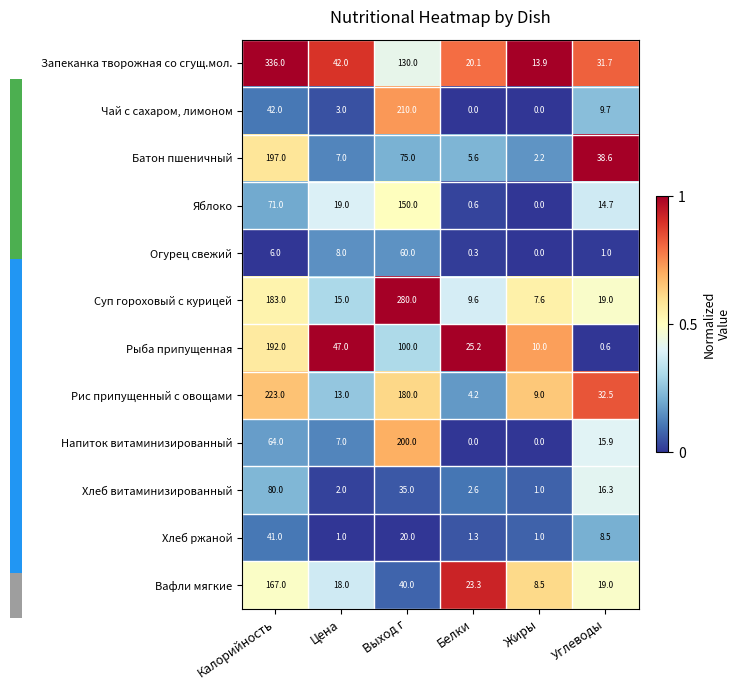

The value of Вафли мягкие at Углеводы is 19.0. True or false?

True